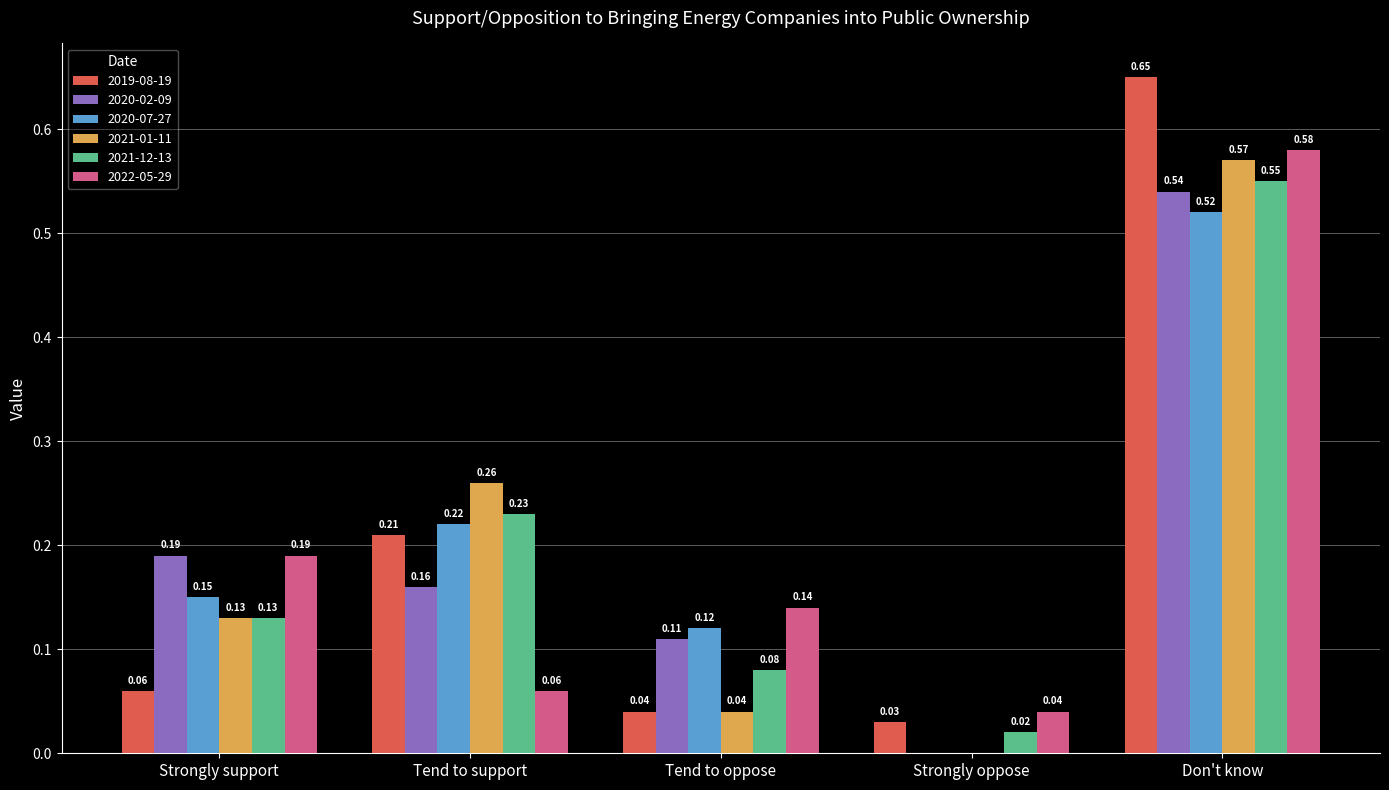

How many values in 2020-07-27 are above zero?

4